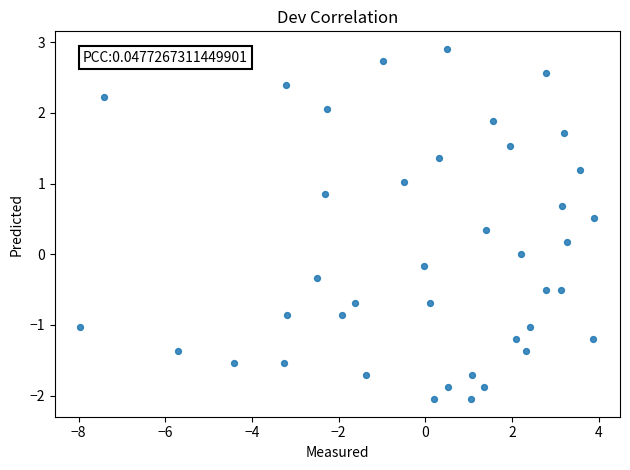

What is the range of X values (max minus min)?

11.9